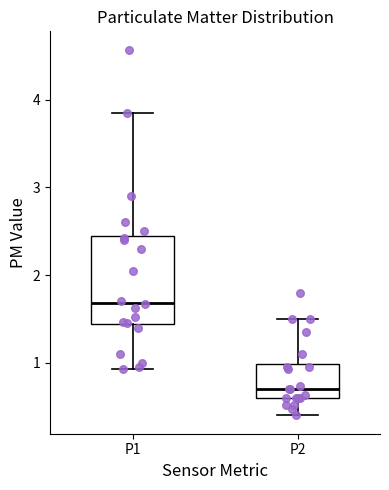

Which box's median line is the lowest?

P2